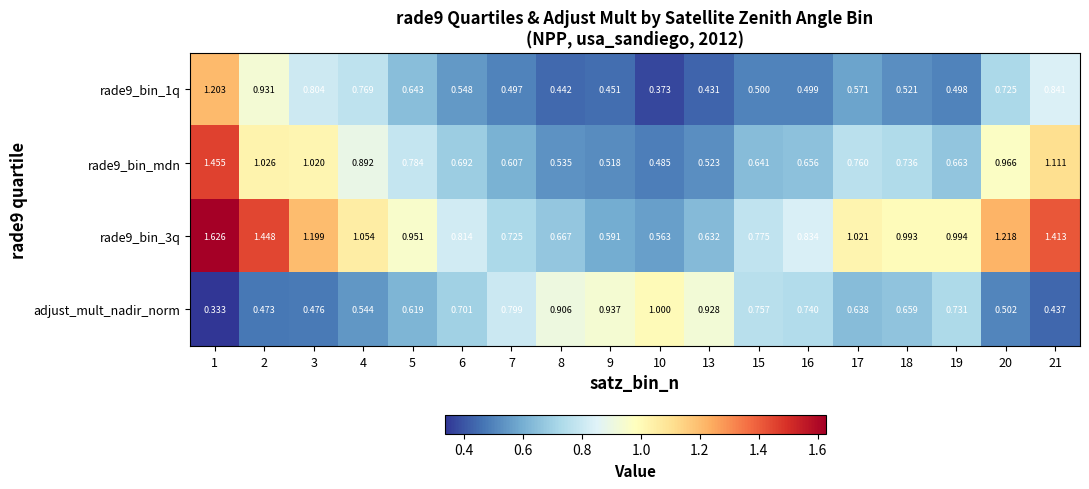

Which category has the lowest value across all series?

1